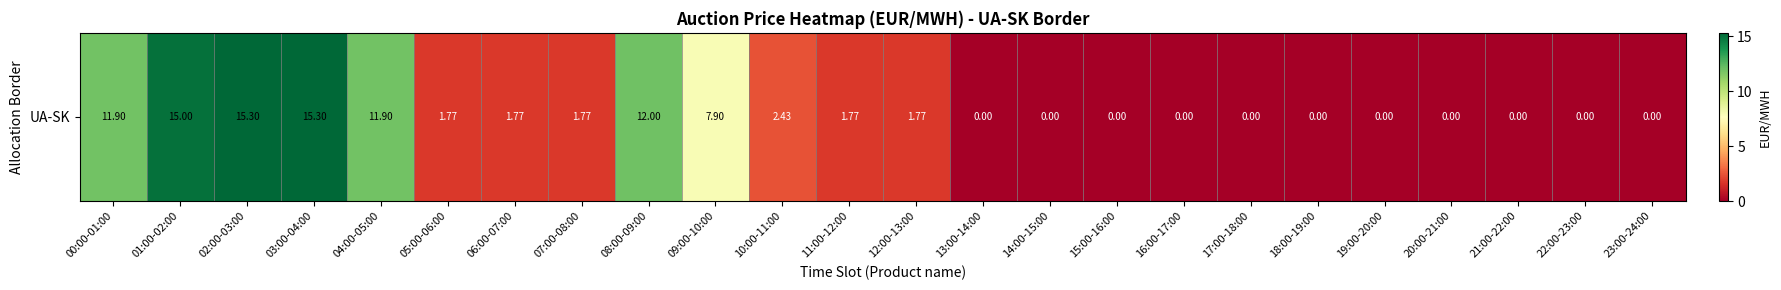

What is the ratio of the value at 03:00-04:00 to the value at 08:00-09:00?

1.3